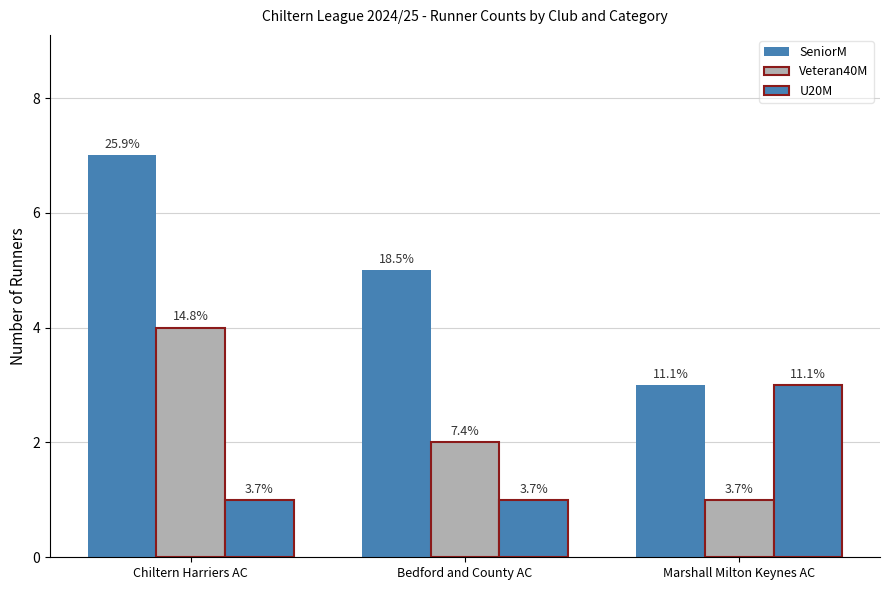

What is the sum of the U20M values at Bedford and County AC and Chiltern Harriers AC?

2